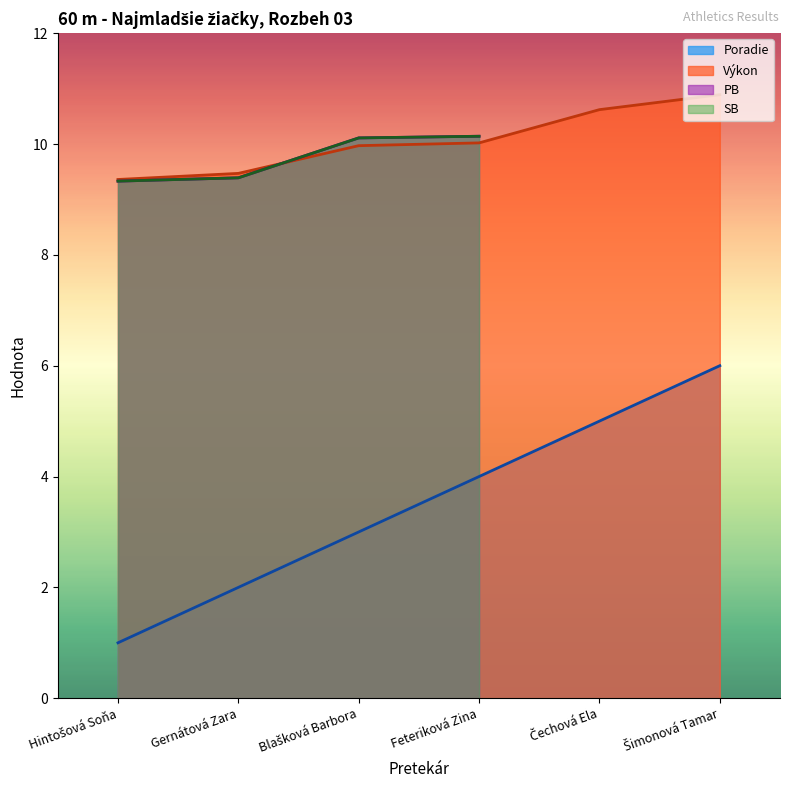

What is the difference between the maximum and minimum values in the Poradie series?

5.0